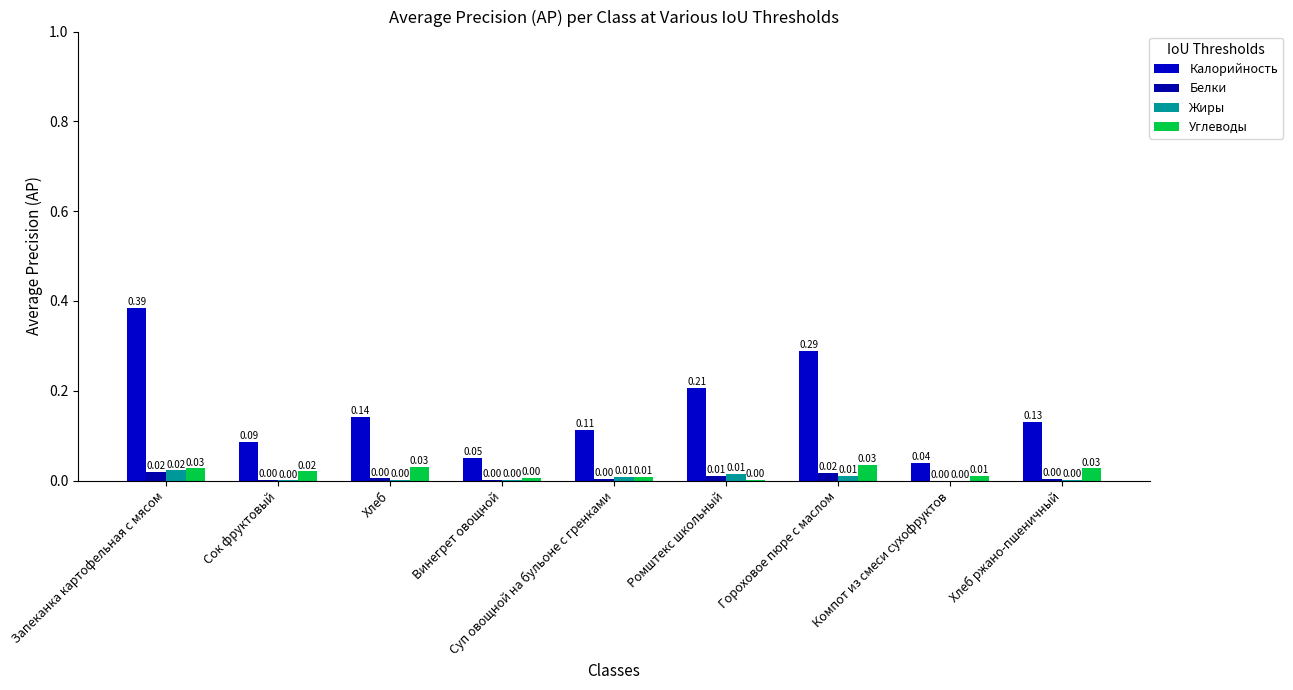

What is the label of the 5th bar from the right?

Суп овощной на бульоне с гренками